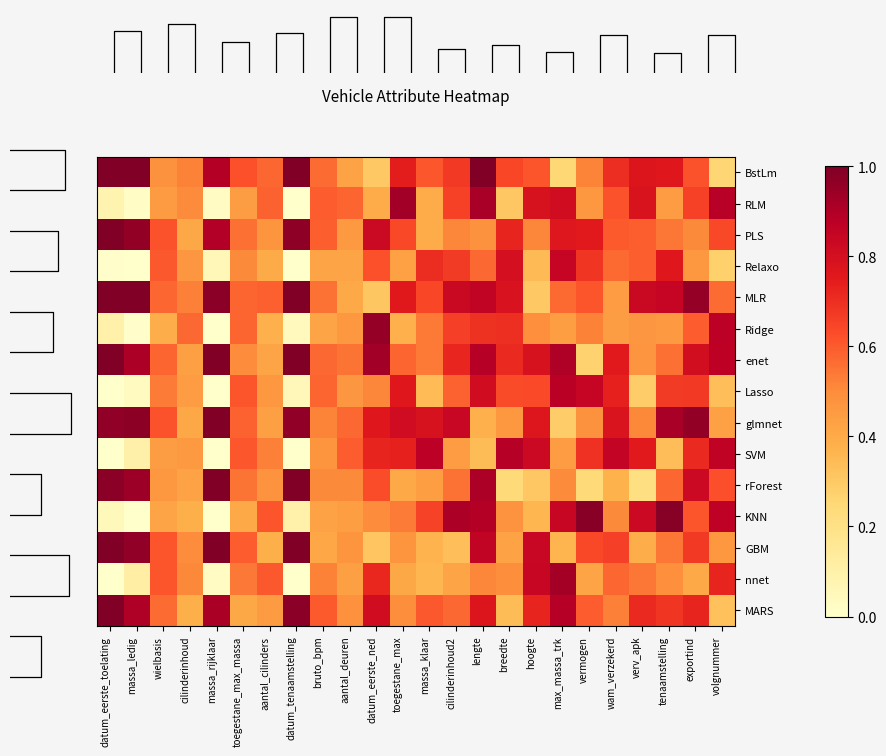

Is the value of BstLm at wam_verzekerd greater than the value of PLS at bruto_bpm?

Yes